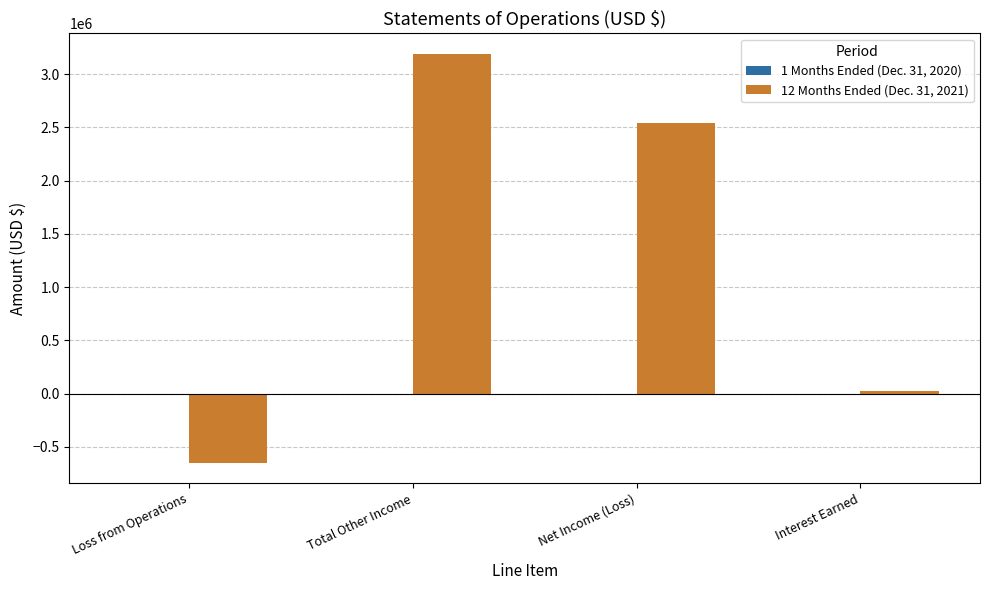

Which series has the largest total across all categories?

12 Months Ended (Dec. 31, 2021)